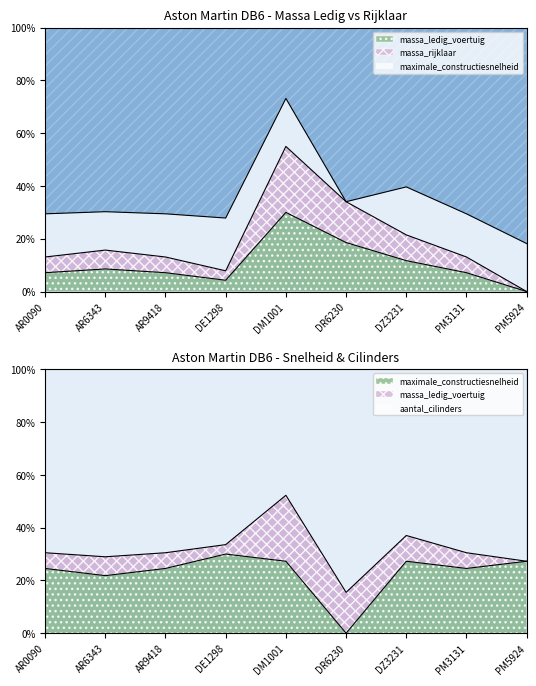

What is the label of the 5th point from the right?

DM1001